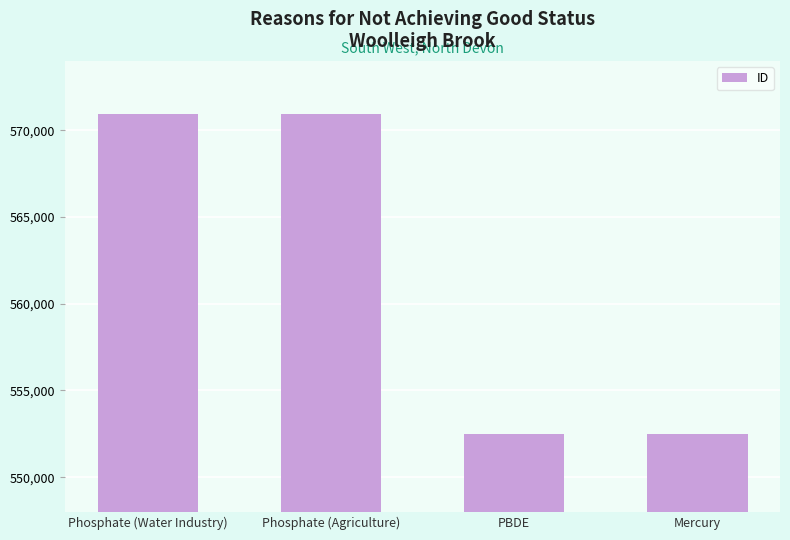

Read the value at Phosphate (Agriculture).

570940